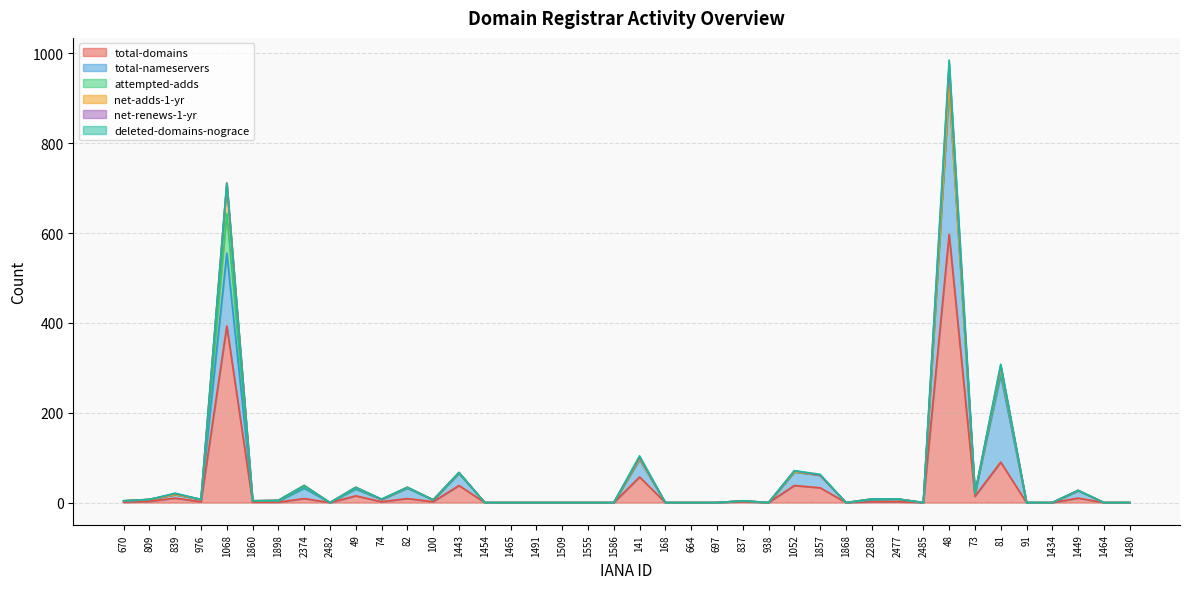

At which category does the chart reach its peak across all series?

48